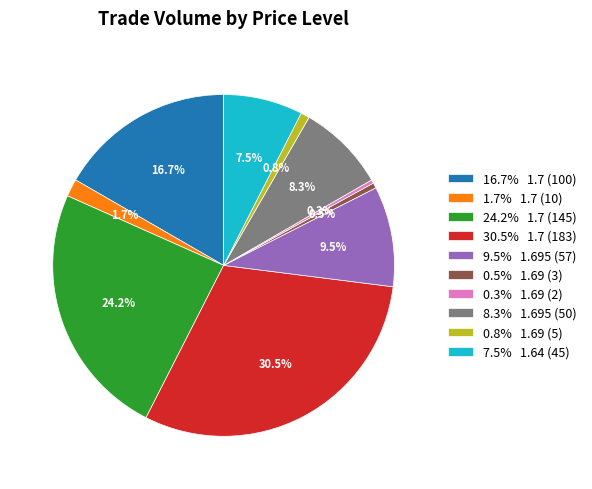

Does 16.7% 1.7 (100) account for over 50% of the chart?

No